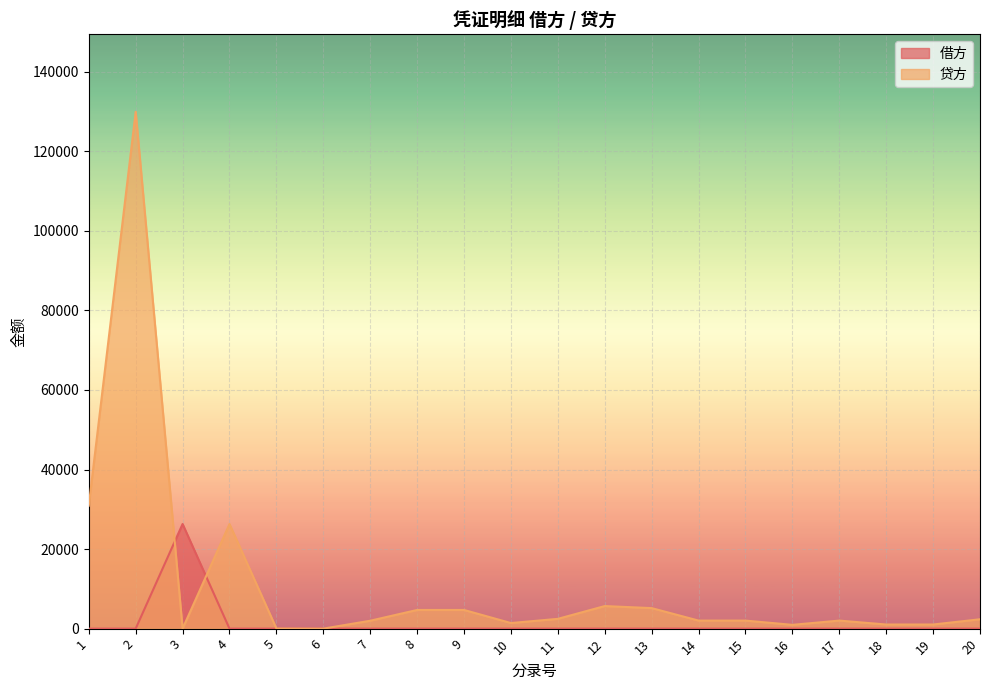

How many values in the 贷方 series exceed 2022?

12